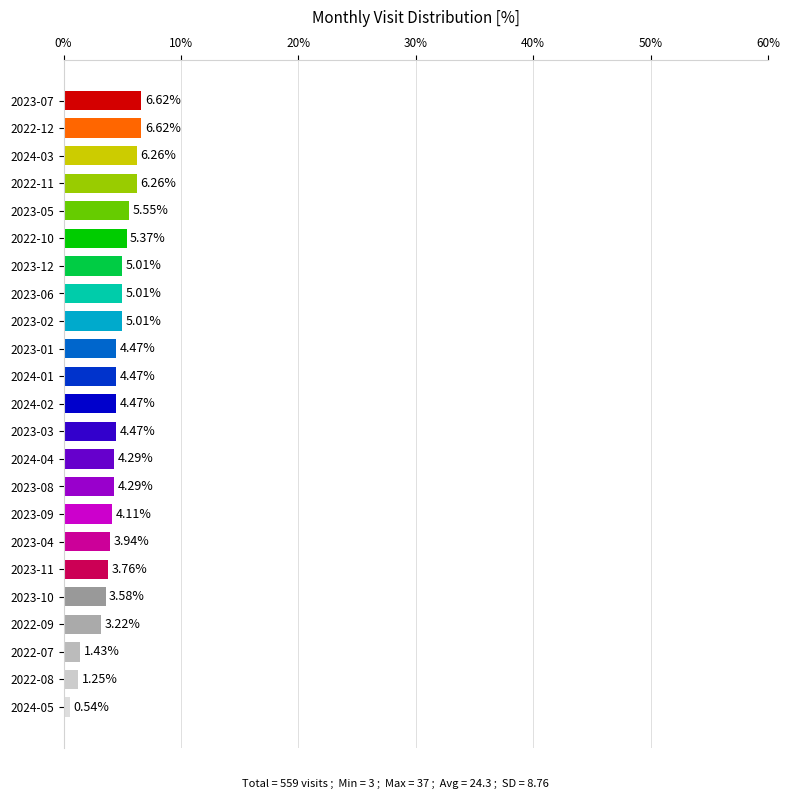

What is the difference between the maximum and minimum values?

6.1